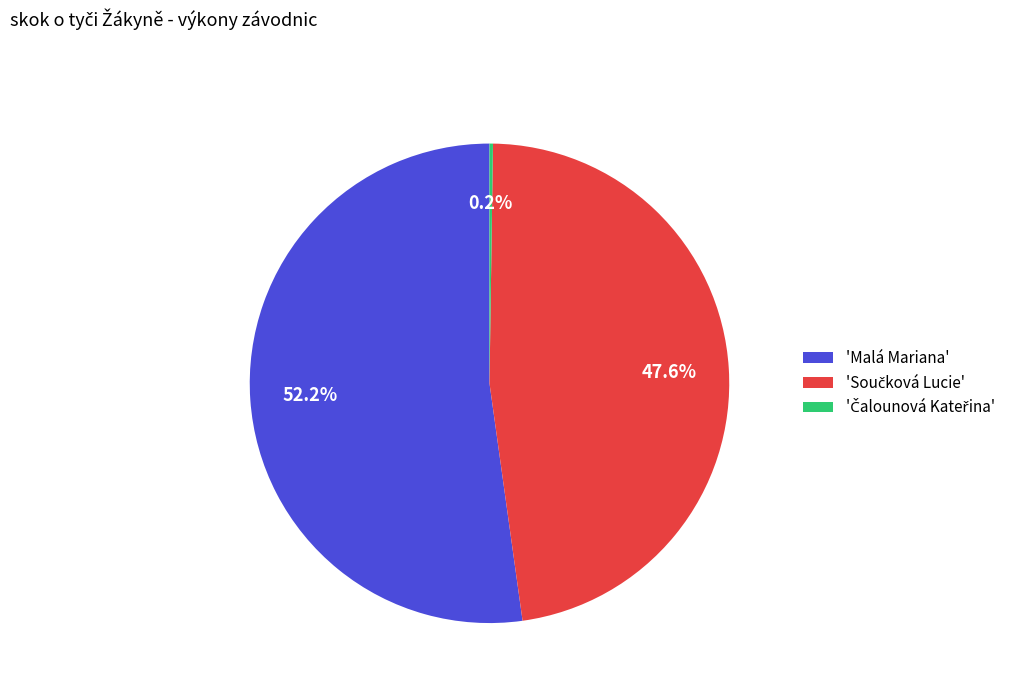

Which slice is the largest?

'Malá Mariana'